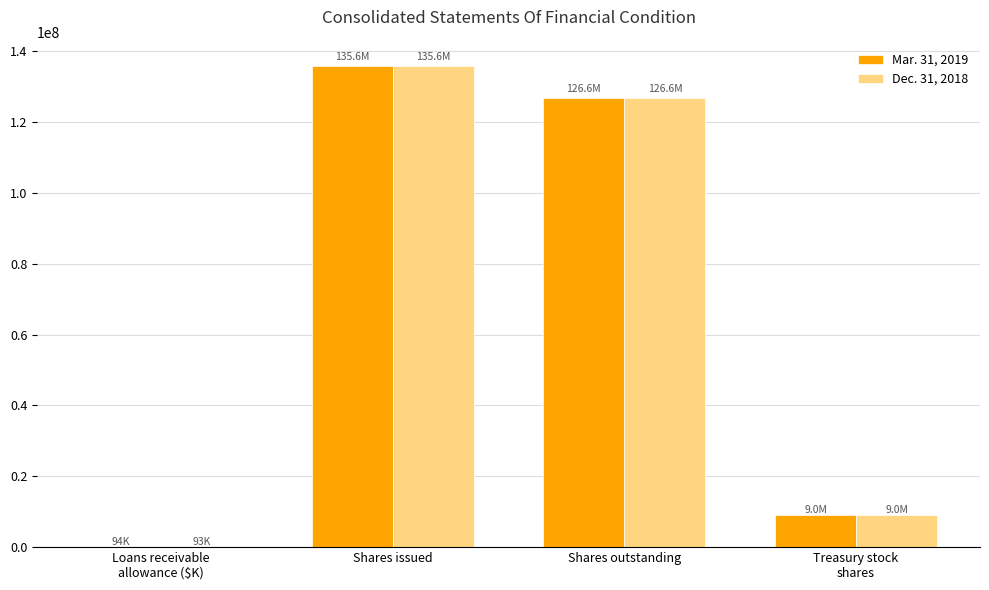

Where is Dec. 31, 2018 nearest to the value 67867461?

Shares outstanding